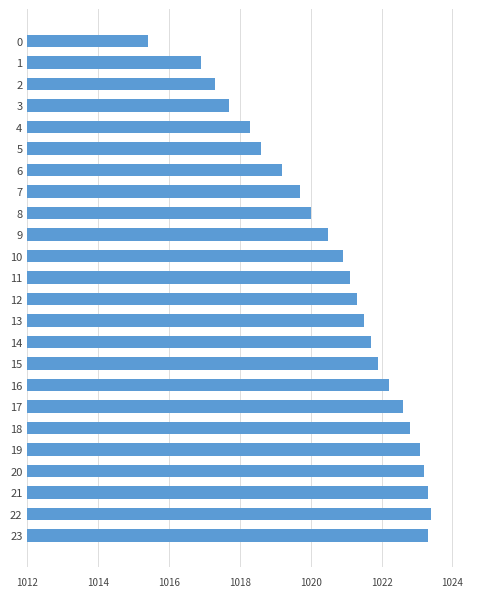

What is the sum of the values at 14 and 9?

2042.2